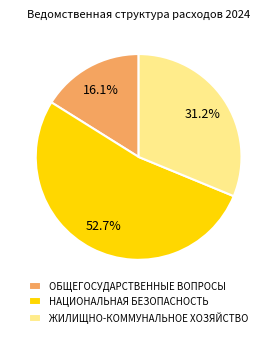

Between ЖИЛИЩНО-КОММУНАЛЬНОЕ ХОЗЯЙСТВО and ОБЩЕГОСУДАРСТВЕННЫЕ ВОПРОСЫ, which is larger?

ЖИЛИЩНО-КОММУНАЛЬНОЕ ХОЗЯЙСТВО